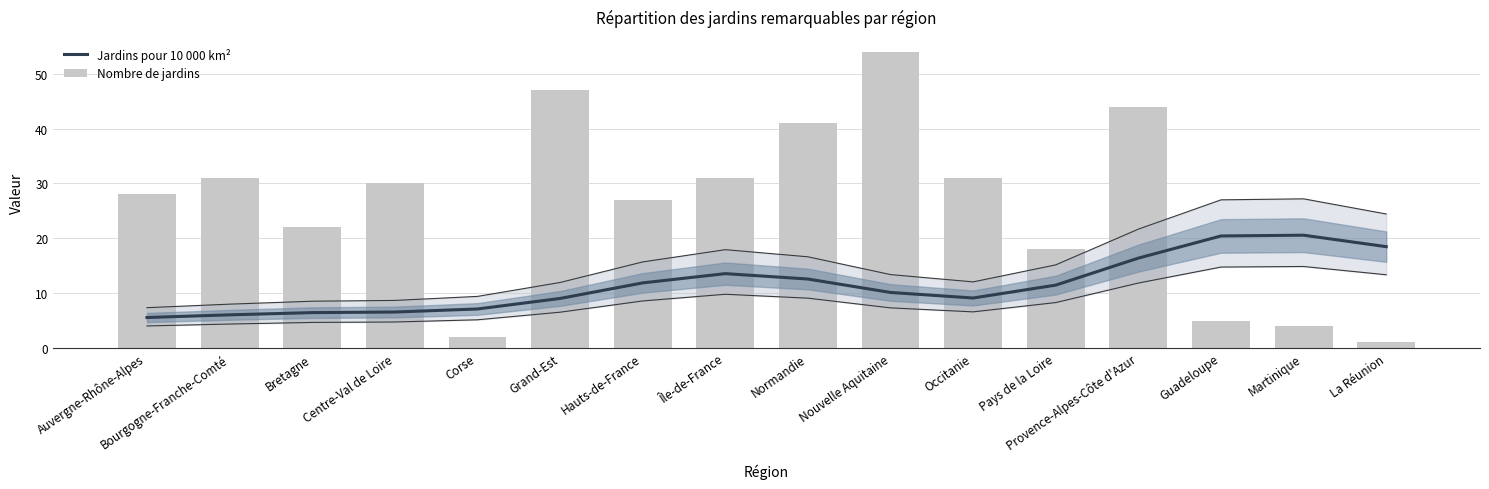

Reading left to right, transcribe all the data shown in this chart.

Jardins pour 10 000 km²: 5.6	6.0	6.4	6.6	7.1	9.0	11.9	13.6	12.6	10.1	9.1	11.5	16.4	20.4	20.6	18.5
Nombre de jardins: 28.0	31.0	22.0	30.0	2.0	47.0	27.0	31.0	41.0	54.0	31.0	18.0	44.0	5.0	4.0	1.0